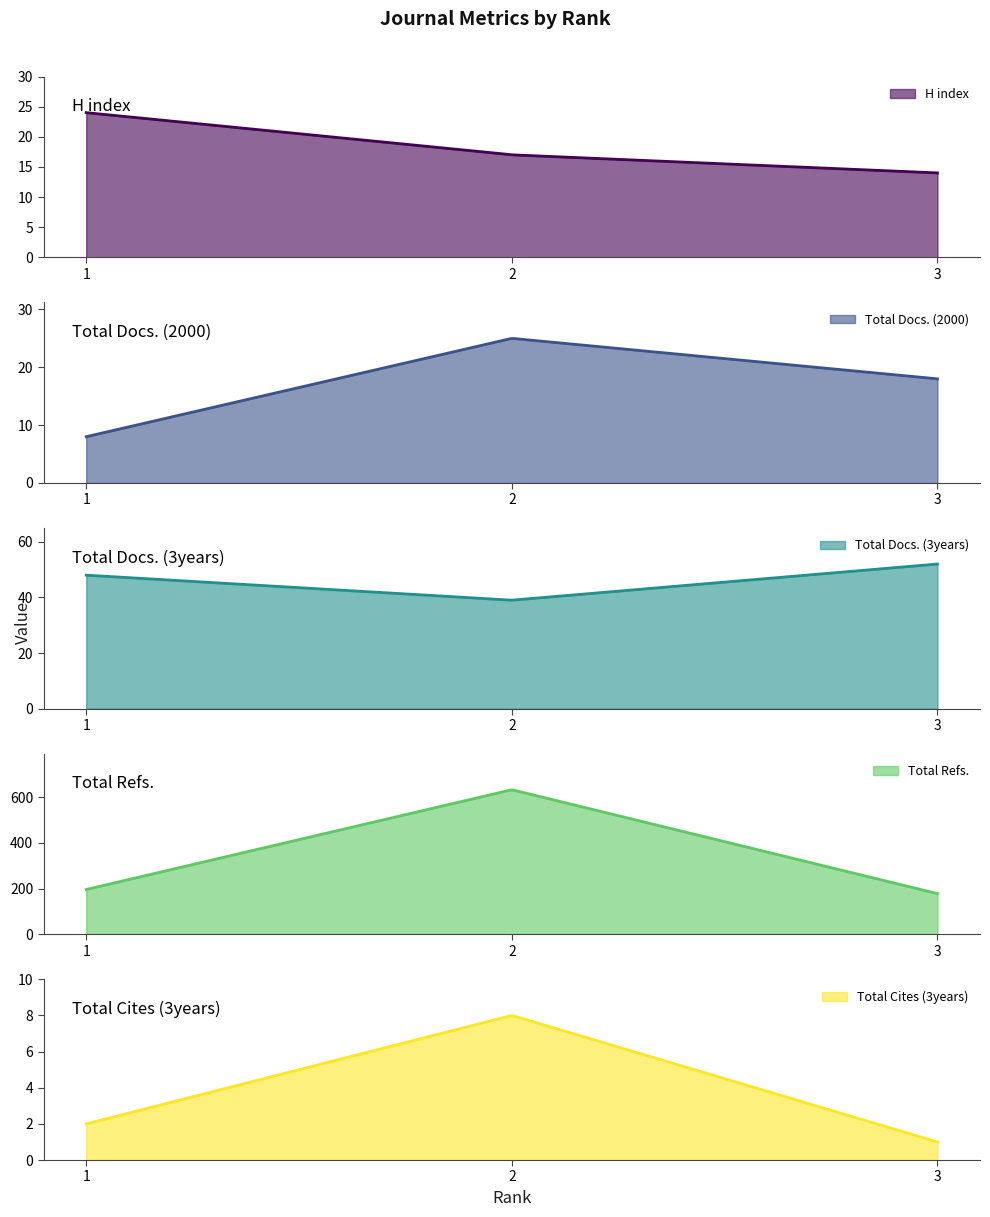

Which series has the widest spread of values?

Total Refs.